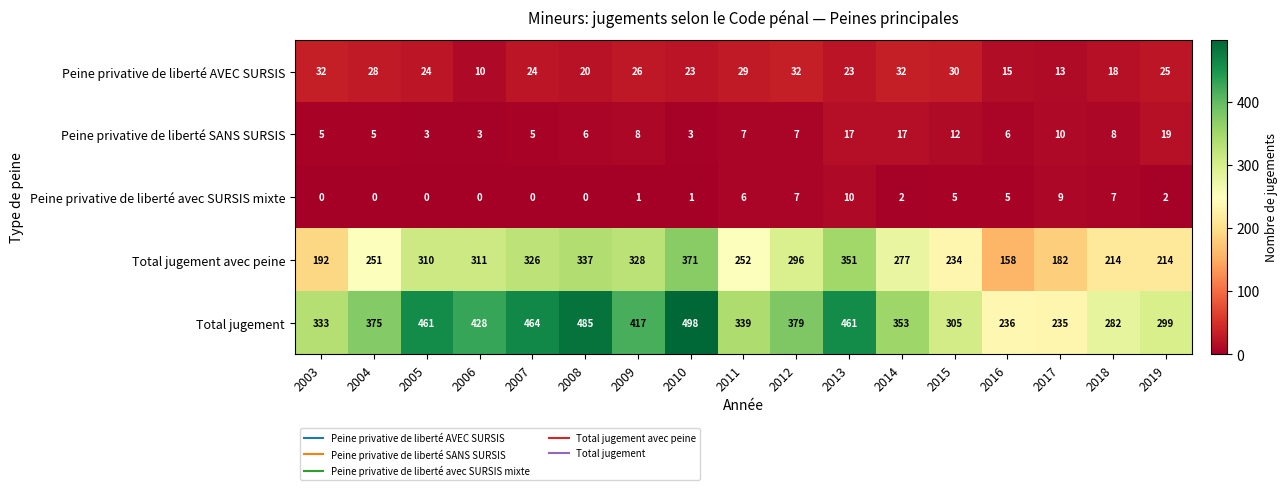

The value of Peine privative de liberté avec SURSIS mixte at 2014 is 3. True or false?

False